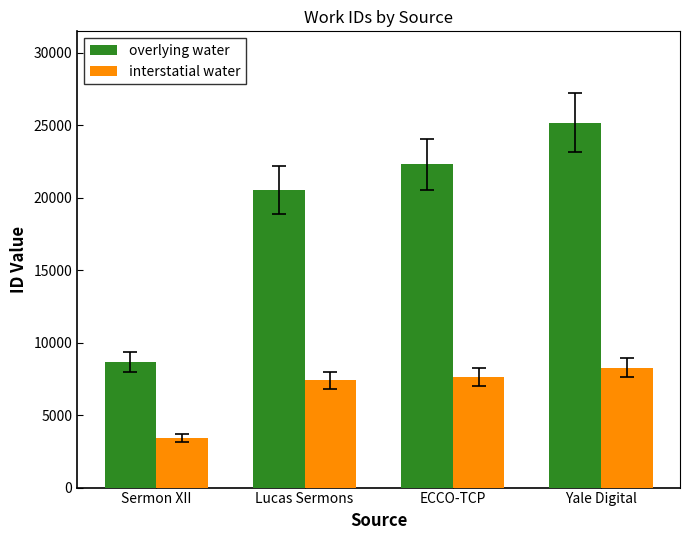

Count the overlying water values in the range 20539 to 25172.

3